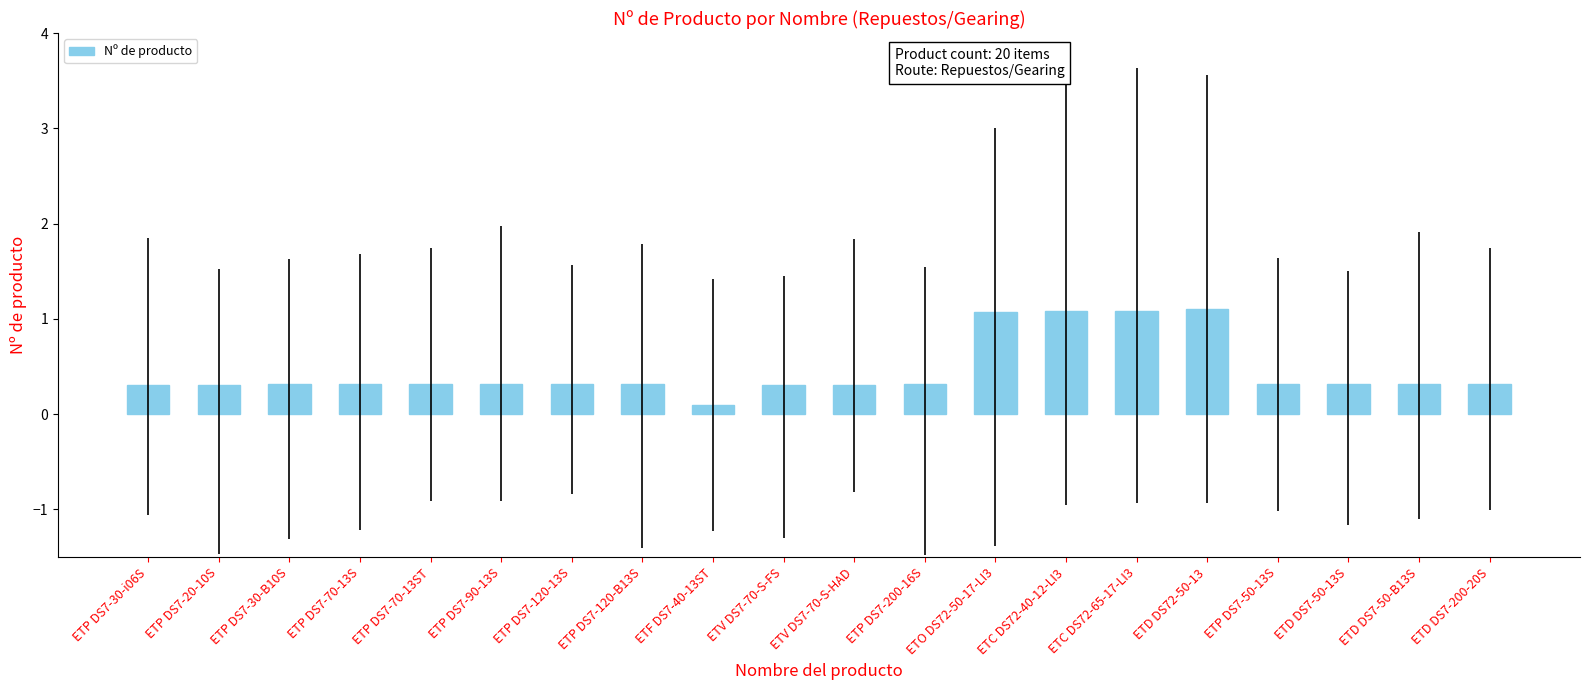

Reading left to right, extract all data points from this chart.

0.3	0.3	0.3	0.3	0.3	0.3	0.3	0.3	0.1	0.3	0.3	0.3	1.1	1.1	1.1	1.1	0.3	0.3	0.3	0.3